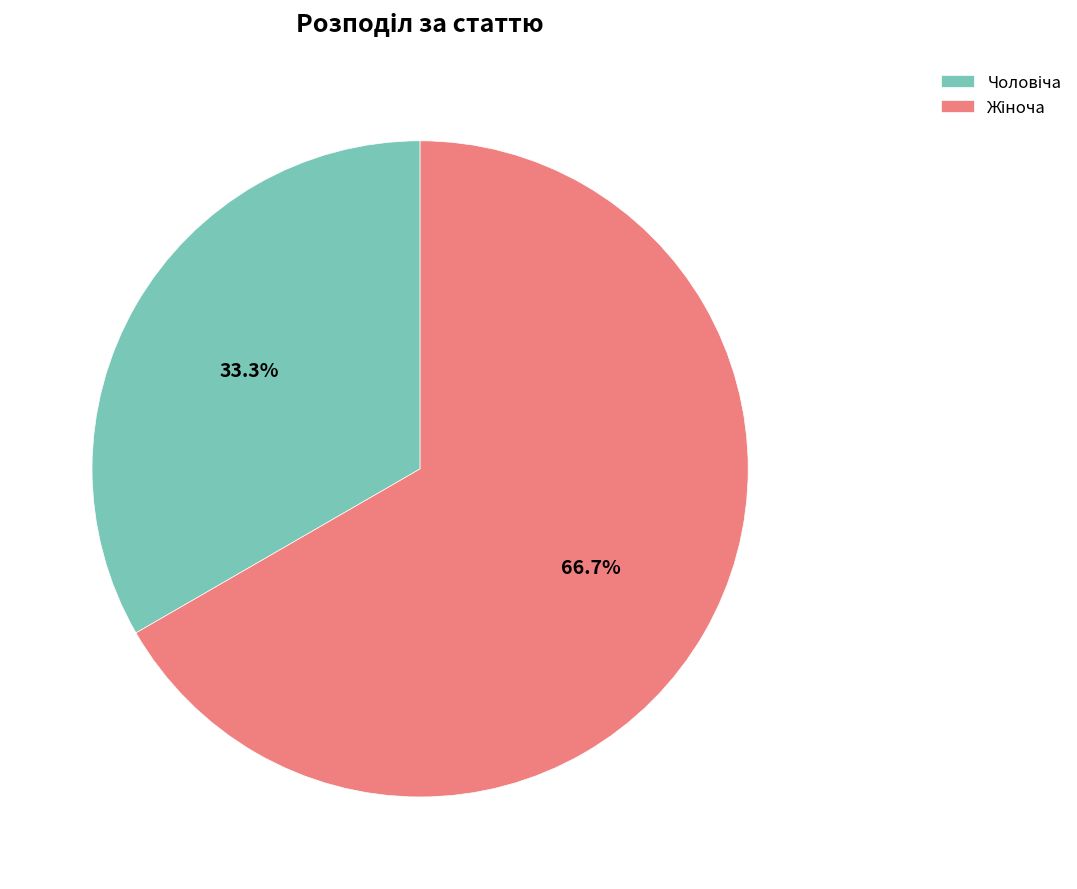

Does any single category account for the majority?

Yes